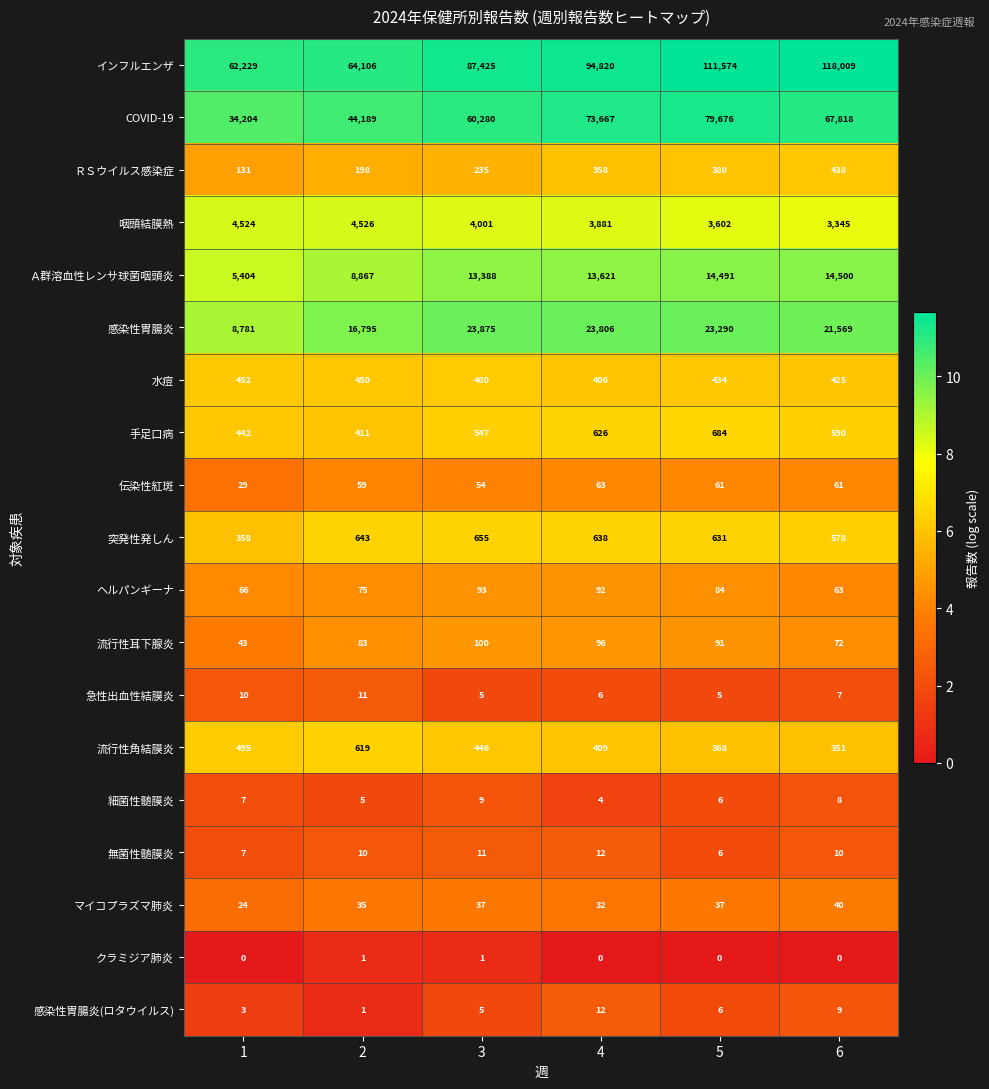

What is the difference between the maximum and second lowest values in the 流行性角結膜炎 series?

251